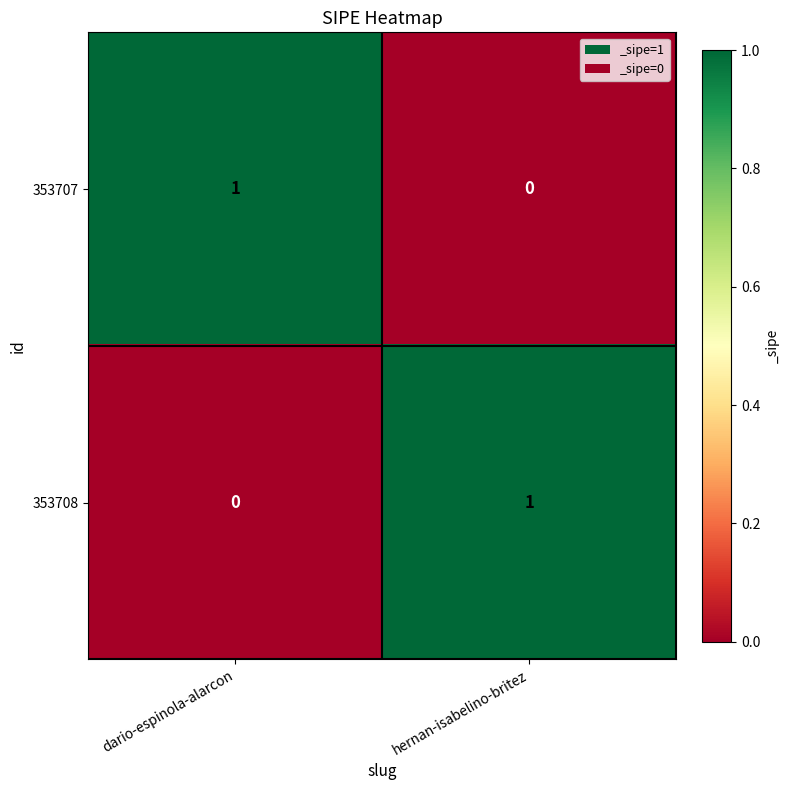

Count the number of data series in this chart.

2